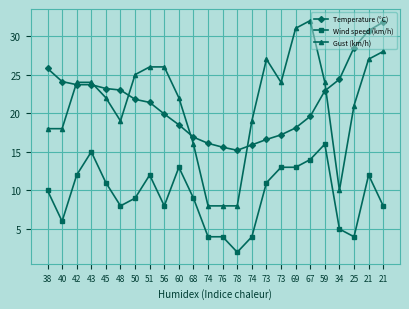

At which category does Wind speed (km/h) reach its first local peak?

43